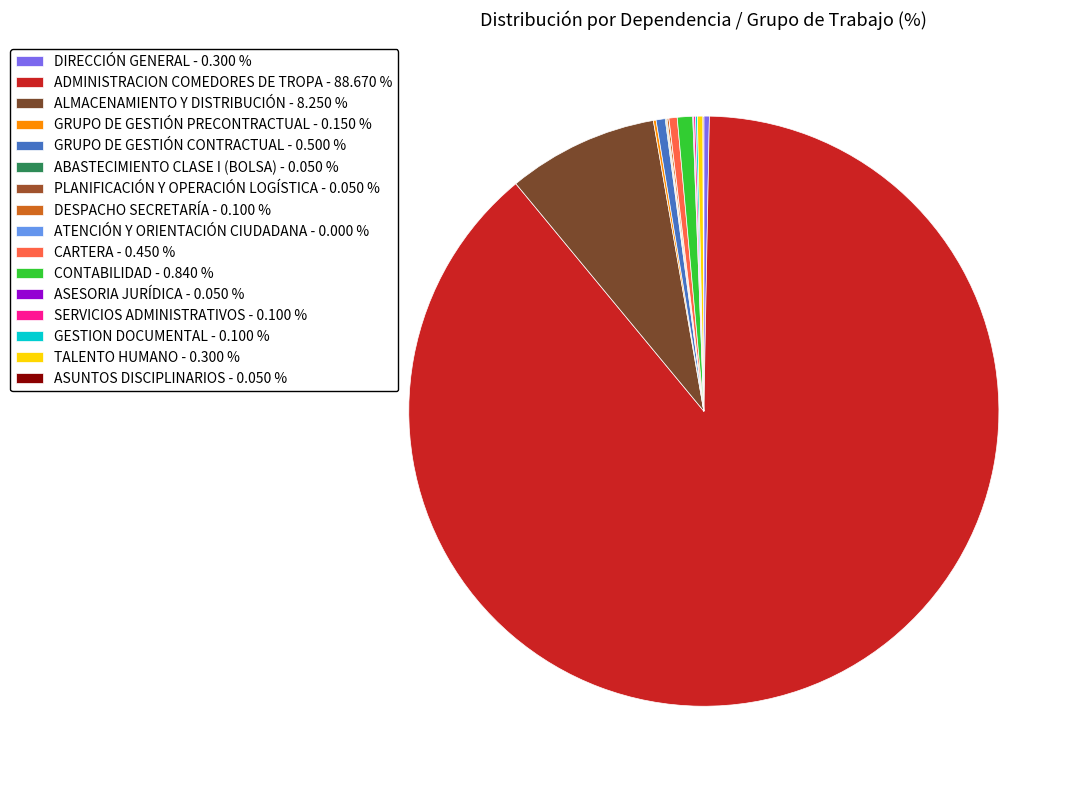

Combined, do ADMINISTRACION COMEDORES DE TROPA and GRUPO DE GESTIÓN CONTRACTUAL account for over 50%?

Yes